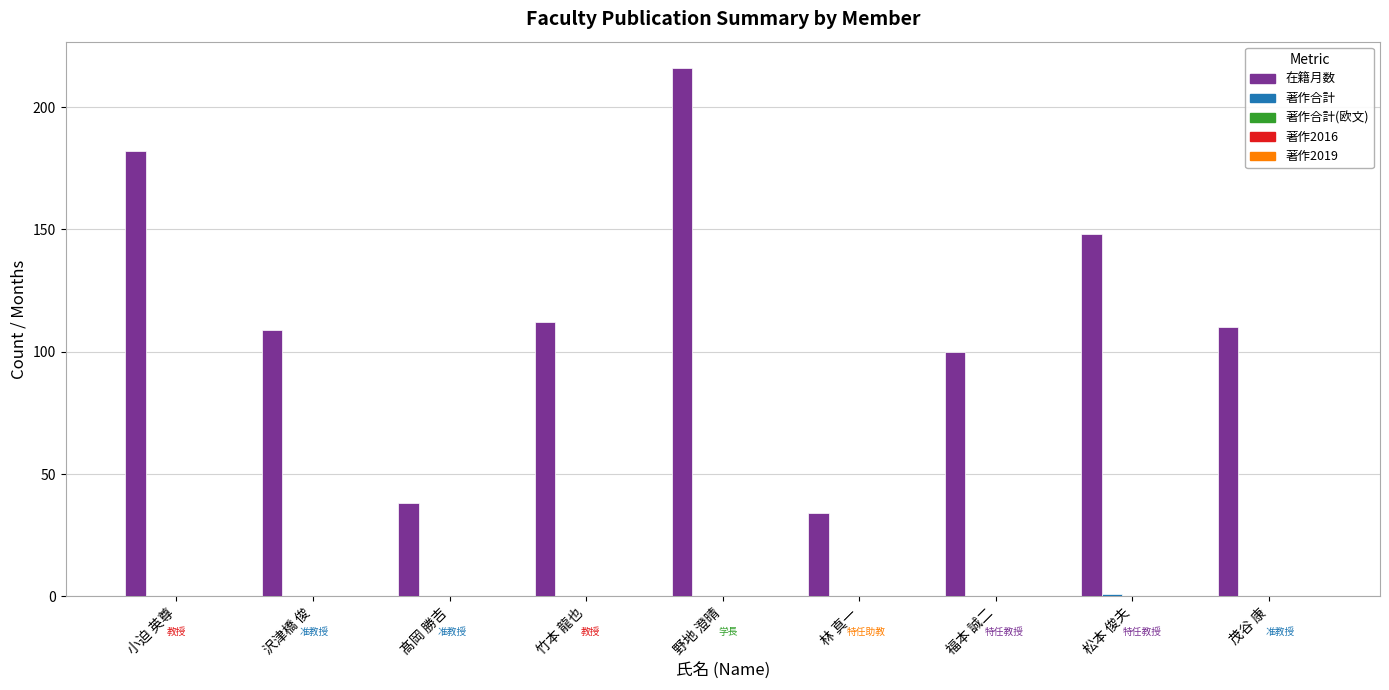

At which label does 在籍月数 reach its peak?

野地 澄晴